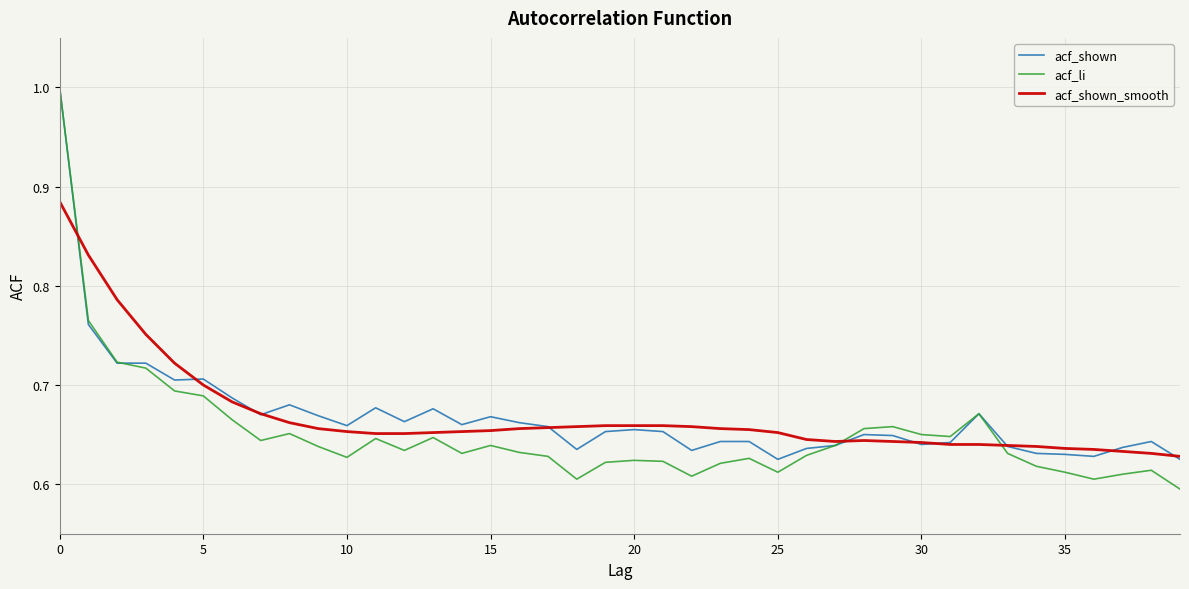

What is the highest value of the acf_shown series?

1.0